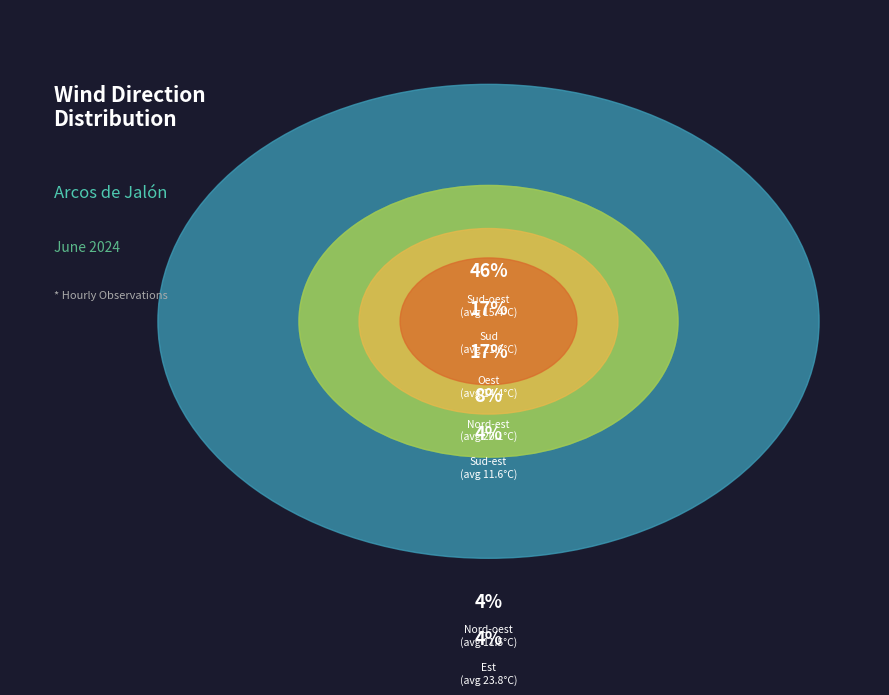

True or false: 13 accounts for 0% of the total.

True